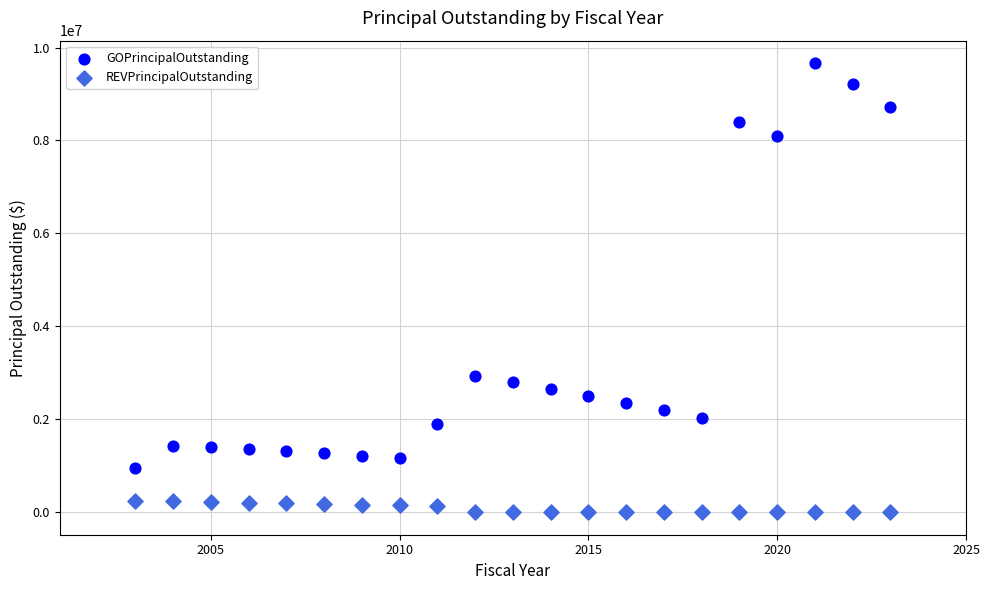

What are all the series names shown in the legend?

GOPrincipalOutstanding, REVPrincipalOutstanding